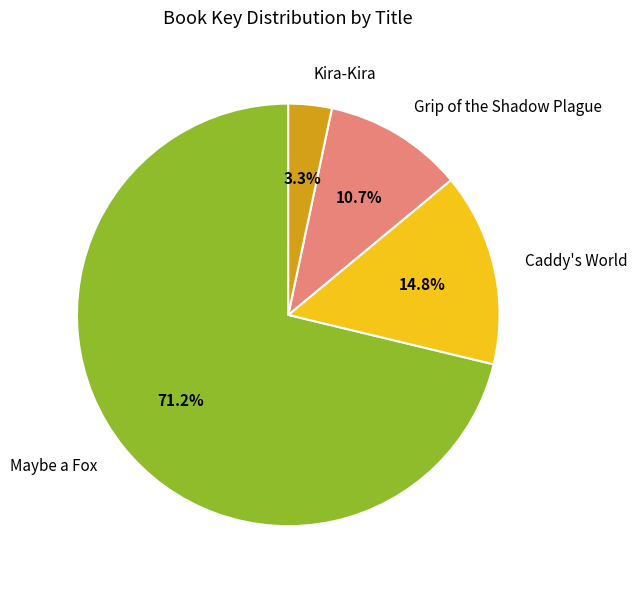

True or false: Maybe a Fox accounts for 71% of the total.

True